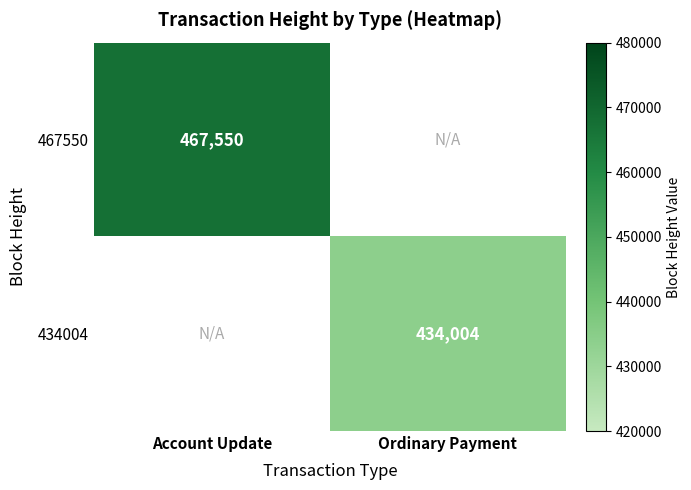

What is the greatest value displayed?

467550.0